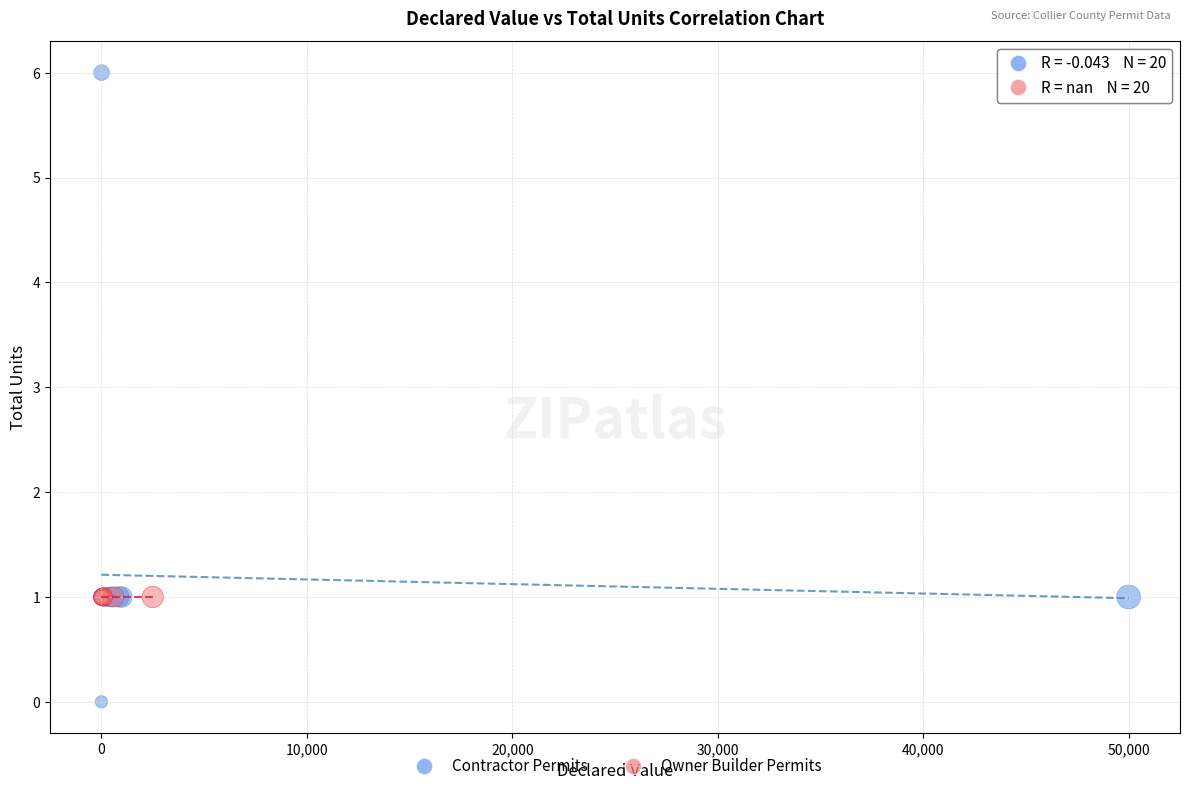

What are all the series names shown in the legend?

Contractor Permits, Owner Builder Permits